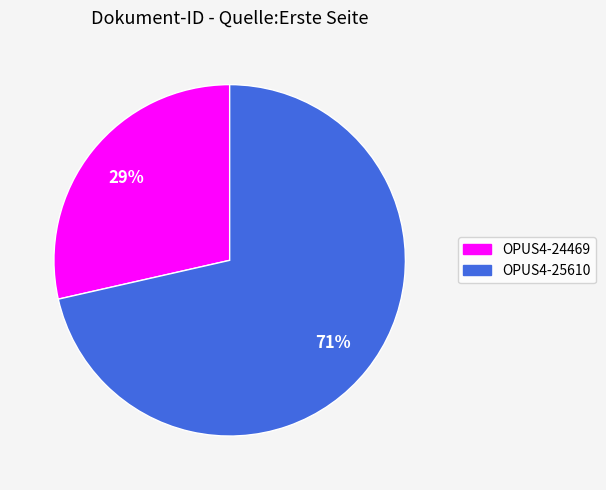

Does any single category account for the majority?

Yes